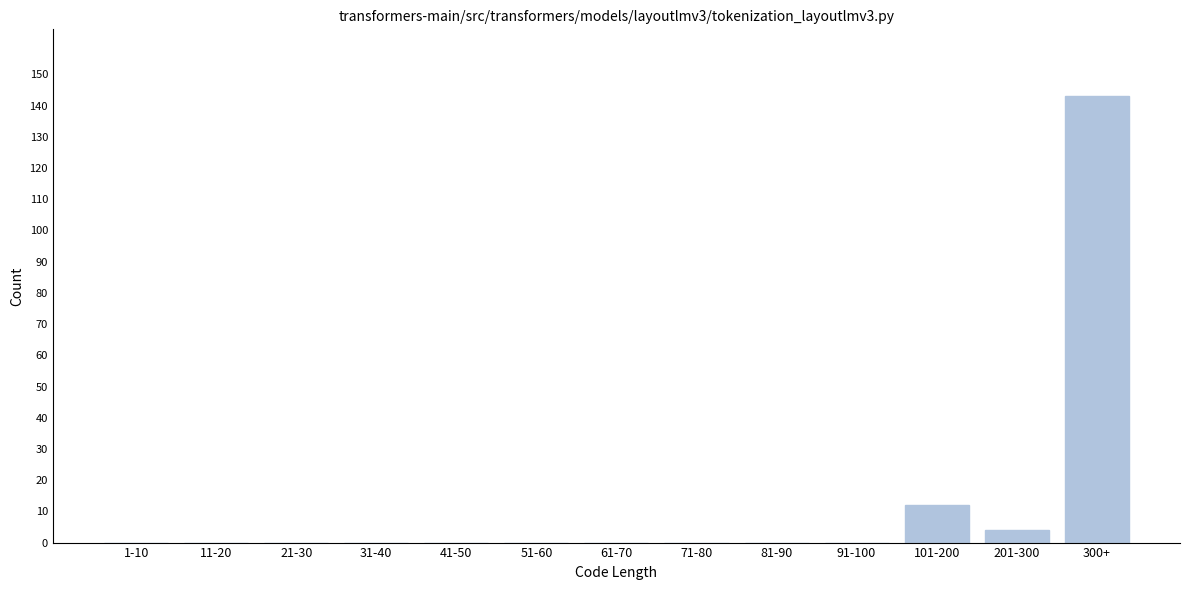

Reading left to right, what are all the values shown in this chart?

1-10=0	11-20=0	21-30=0	31-40=0	41-50=0	51-60=0	61-70=0	71-80=0	81-90=0	91-100=0	101-200=12	201-300=4	300+=143